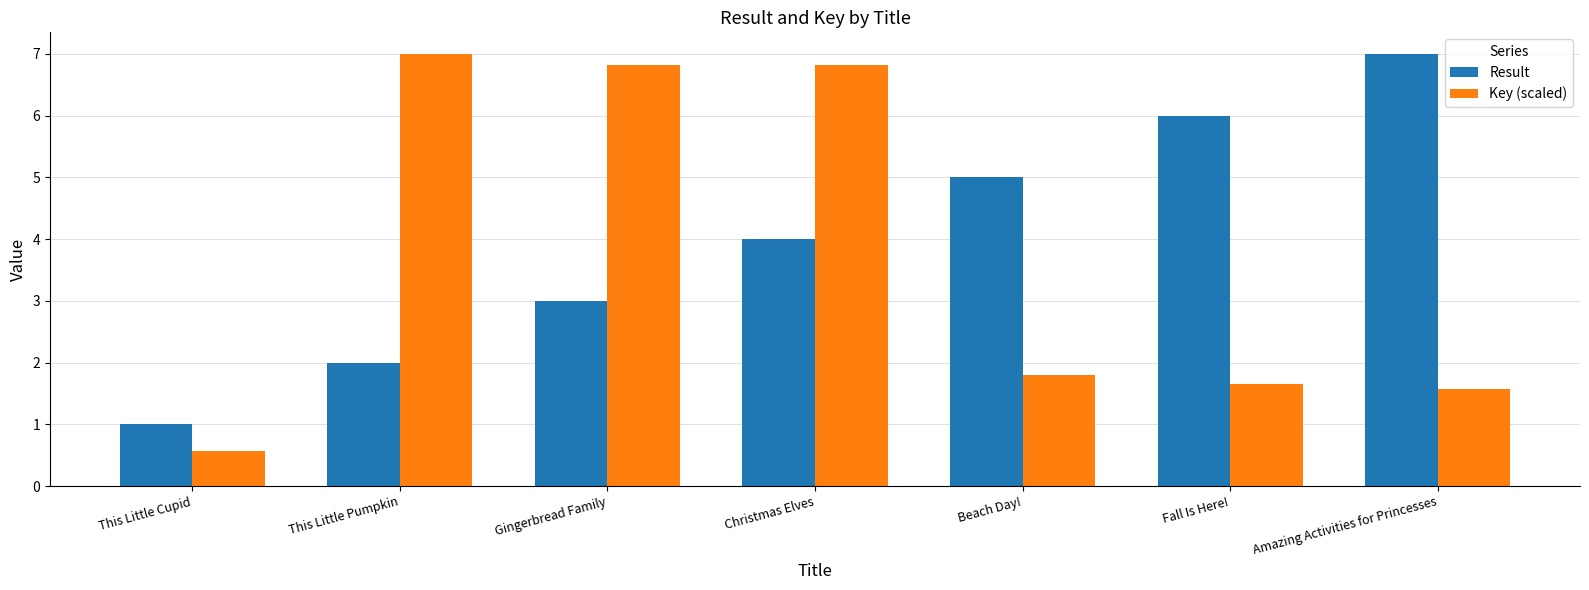

Rank the series by their average value, from highest to lowest.

Result, Key (scaled)